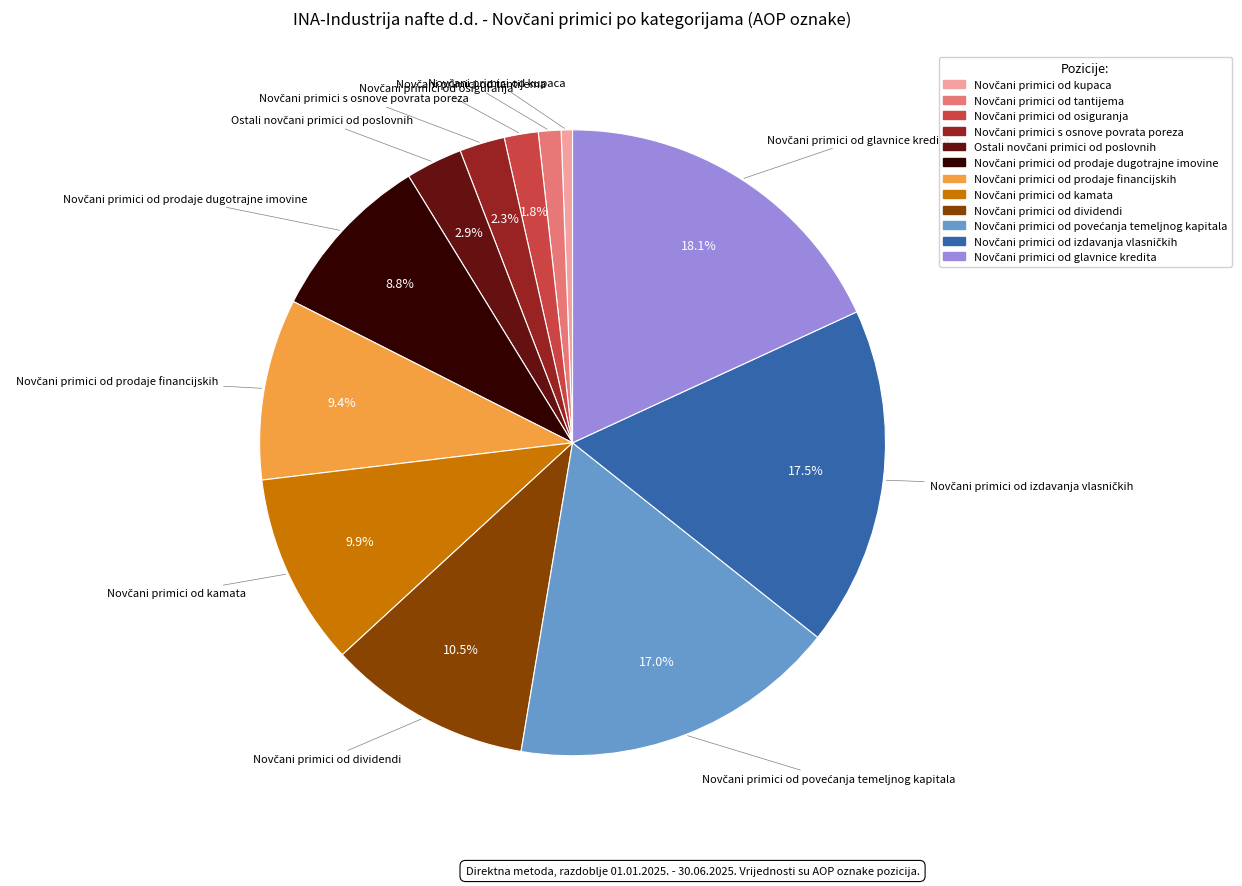

Does any single category account for the majority?

No